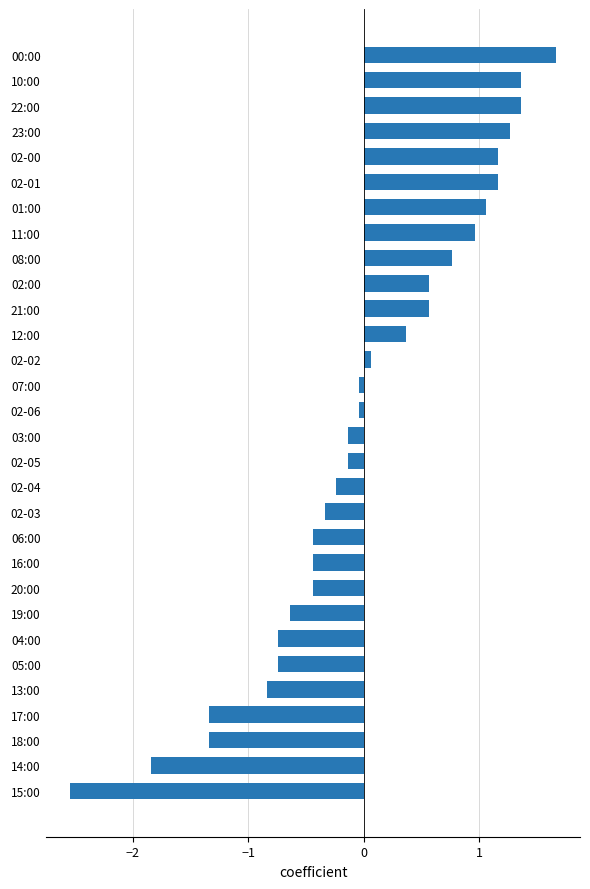

What is the label of the 15th bar from the bottom?

03:00